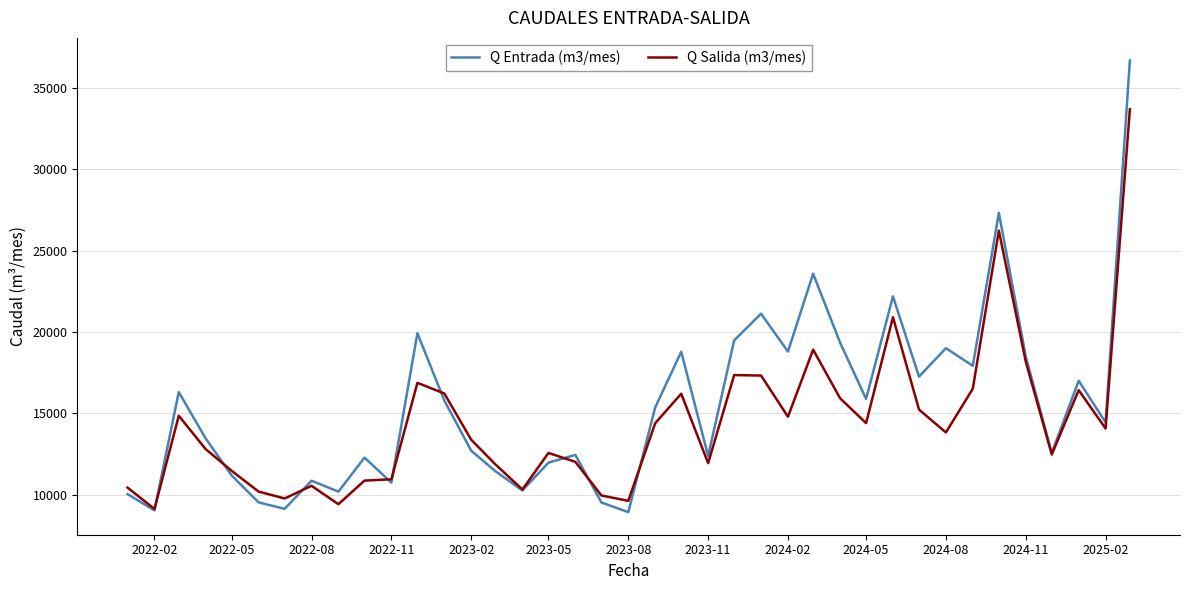

What is the lowest value of the Q Entrada (m3/mes) series?

8924